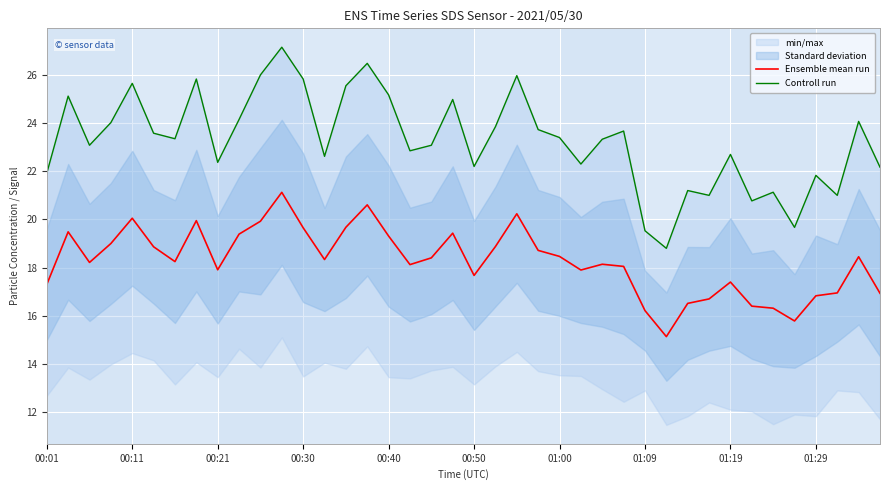

List the labels in order of Ensemble mean run value, smallest first.

29, 35, 28, 34, 33, 30, 31, 36, 39, 37, 00:01, 32, 20, 25, 01:19, 27, 17, 26, 00:21, 01:00, 13, 18, 38, 24, 23, 00:50, 21, 00:30, 16, 01:29, 19, 00:11, 12, 14, 10, 01:09, 00:40, 22, 15, 11